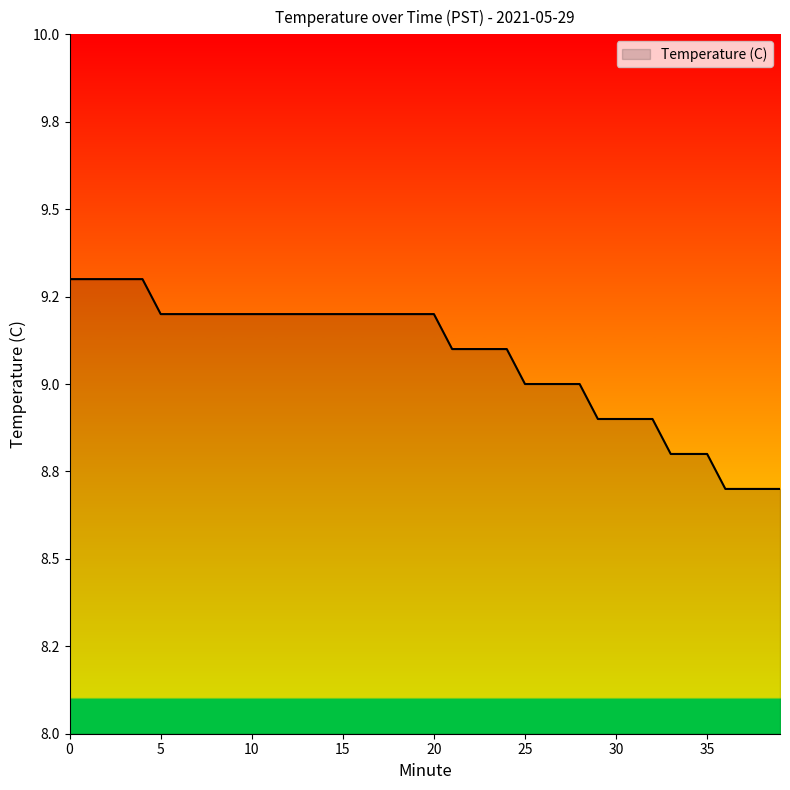

Reading left to right, what are all the values shown in this chart?

0=9.3	1=9.3	2=9.3	3=9.3	4=9.3	5=9.2	6=9.2	7=9.2	8=9.2	9=9.2	10=9.2	11=9.2	12=9.2	13=9.2	14=9.2	15=9.2	16=9.2	17=9.2	18=9.2	19=9.2	20=9.2	21=9.1	22=9.1	23=9.1	24=9.1	25=9.0	26=9.0	27=9.0	28=9.0	29=8.9	30=8.9	31=8.9	32=8.9	33=8.8	34=8.8	35=8.8	36=8.7	37=8.7	38=8.7	39=8.7